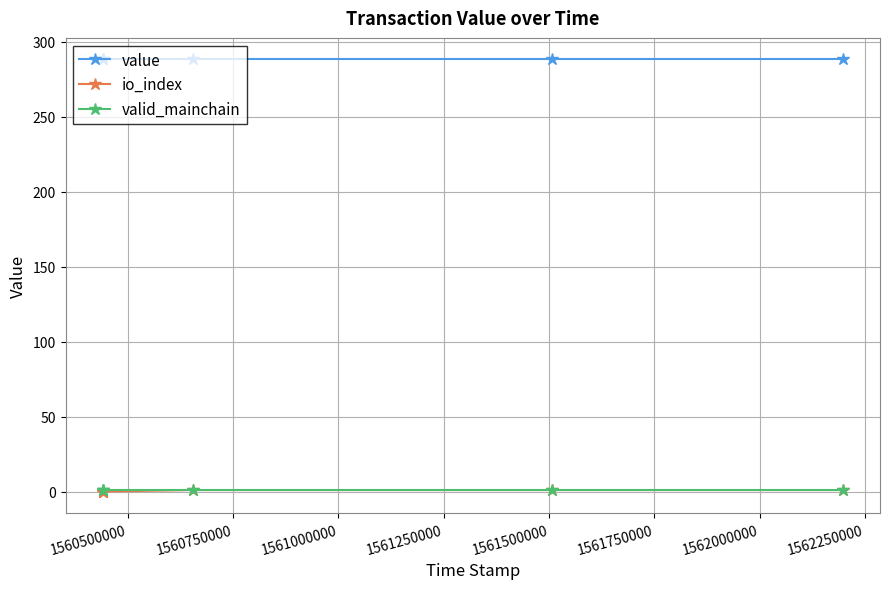

Between 1560750000 and 1561500000, which is larger?

1560750000